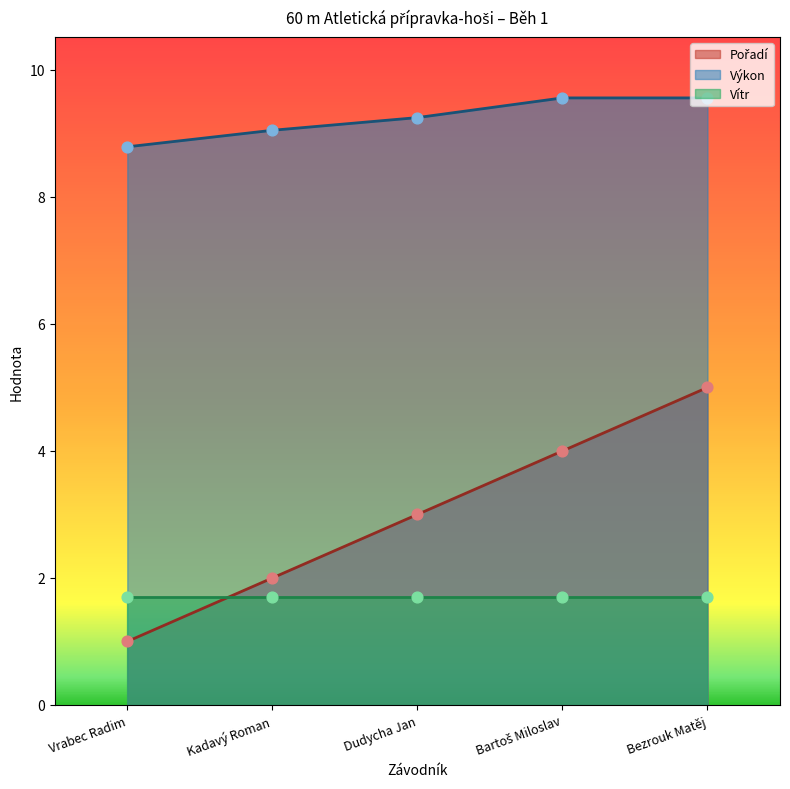

Which series has the largest Y range (max minus min)?

Pořadí